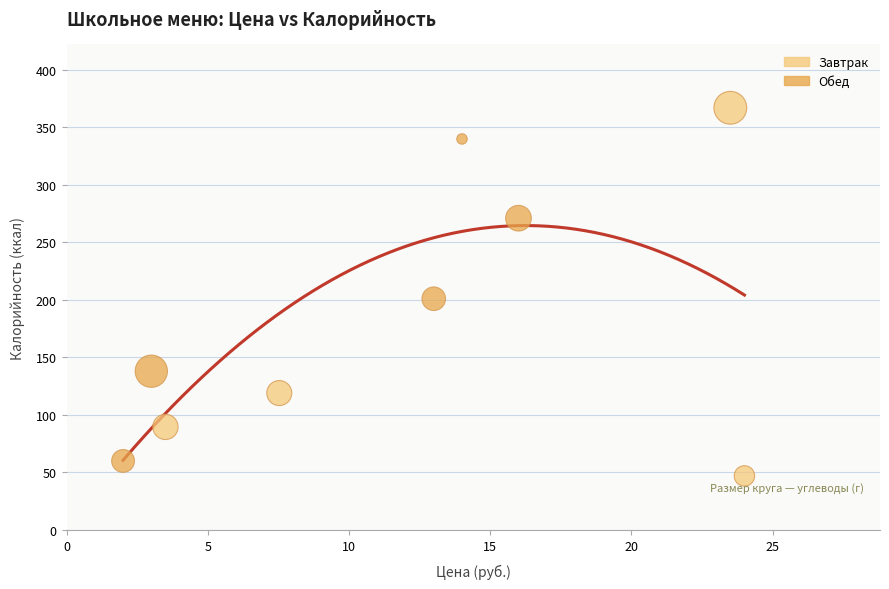

Which series reaches the maximum Y coordinate?

Завтрак